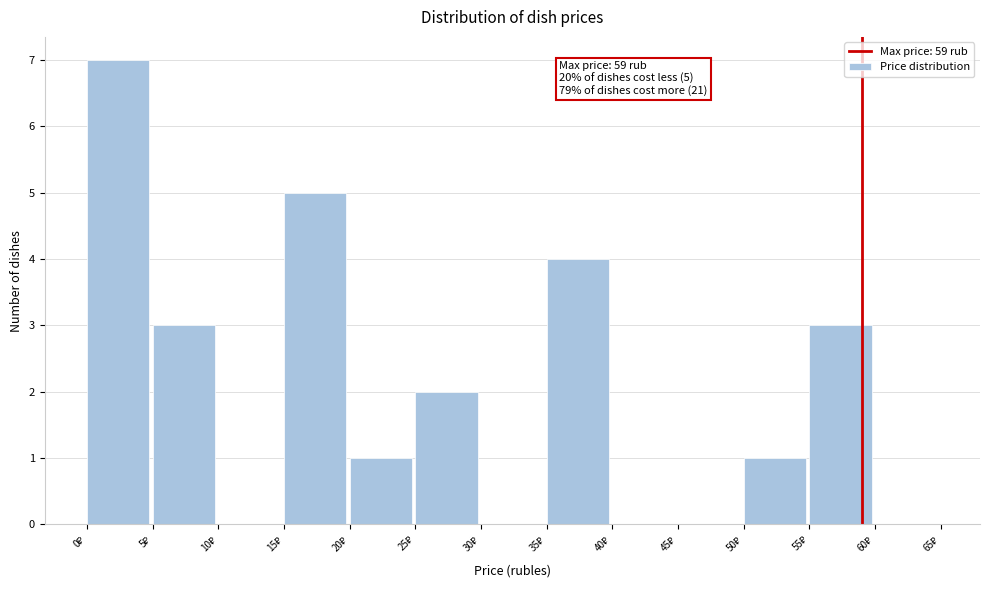

Over which range of the x-axis is the bar tallest?

0 to 5